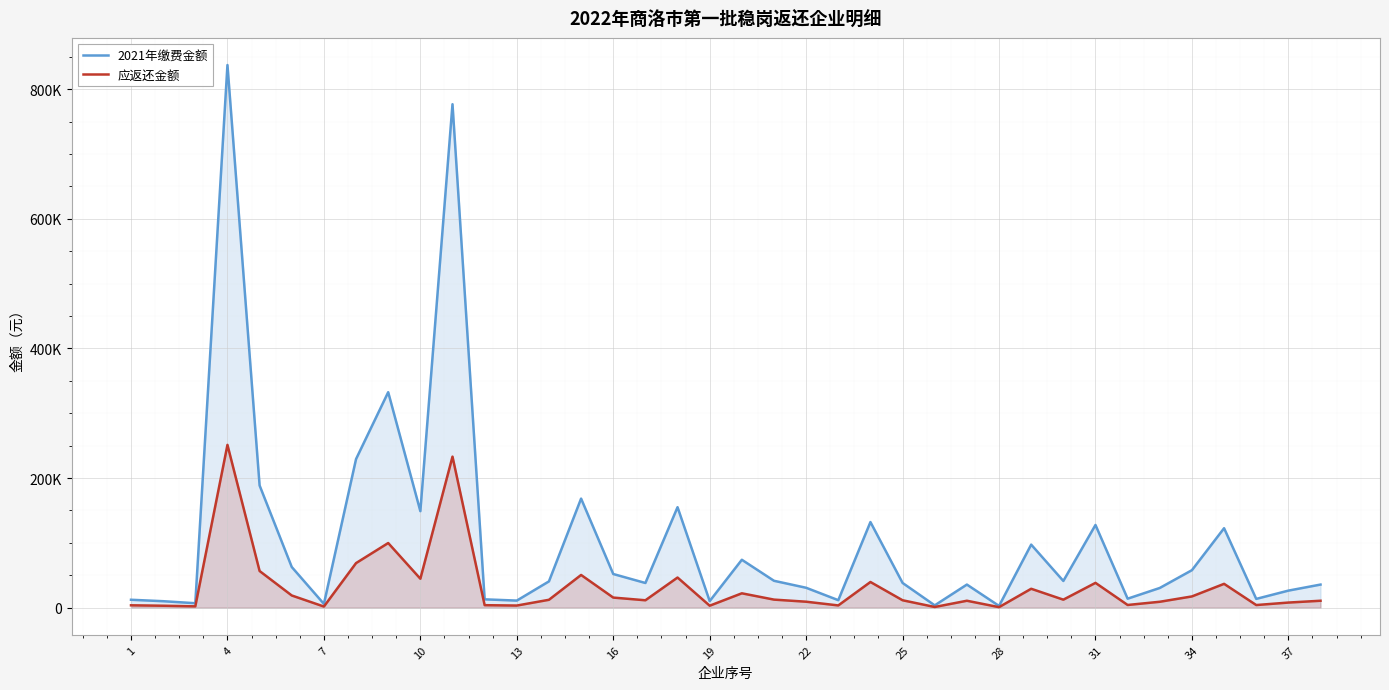

At which category does 应返还金额 reach its first local valley?

7